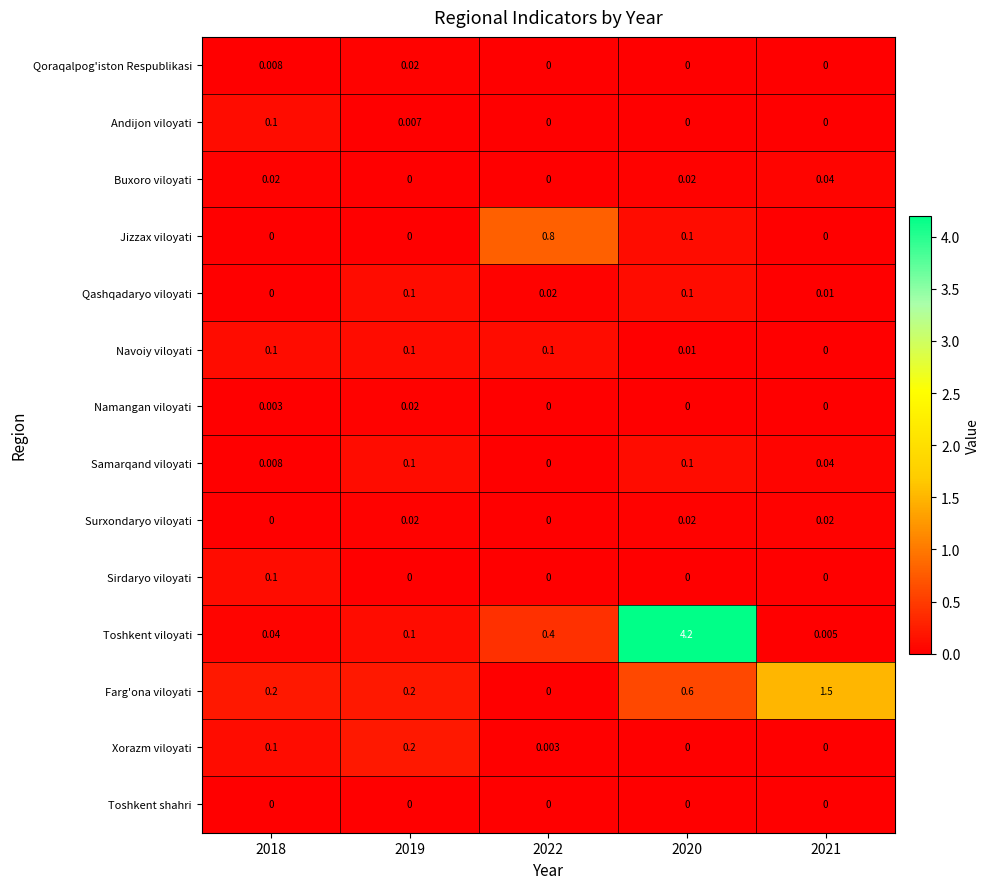

Which series has the largest range (max minus min)?

Toshkent viloyati